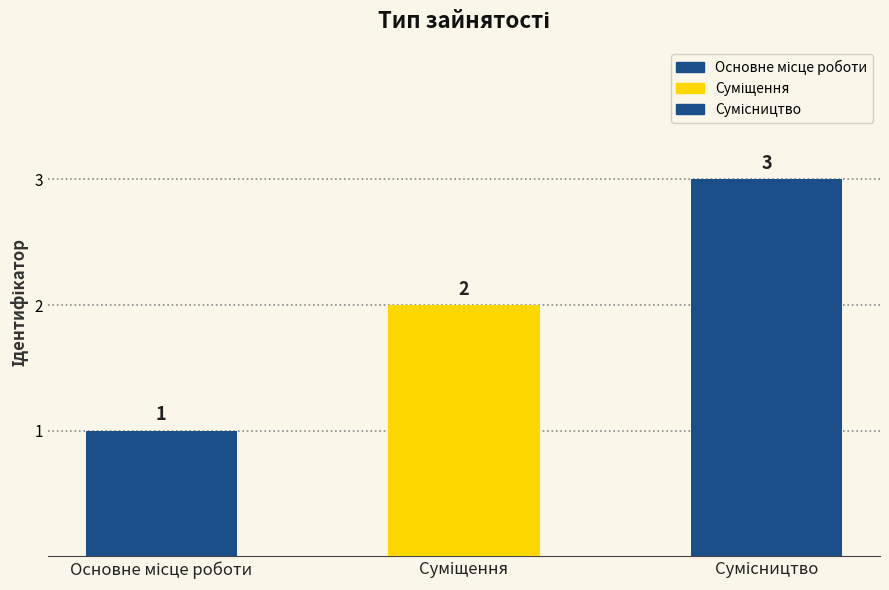

What is the ratio of the value at Сумісництво to the value at Суміщення?

1.5